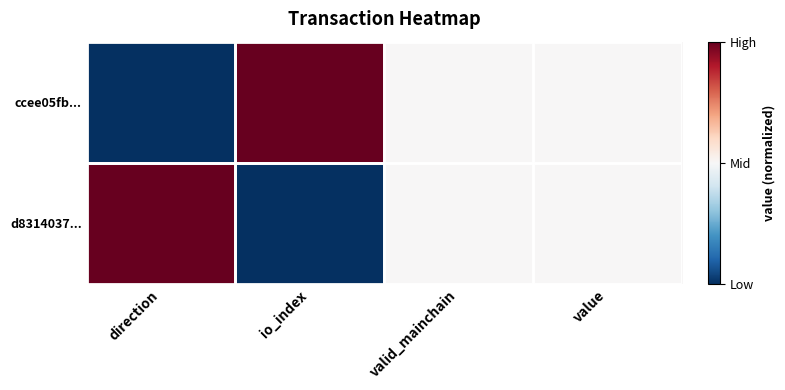

Which category has the highest value across all series?

io_index